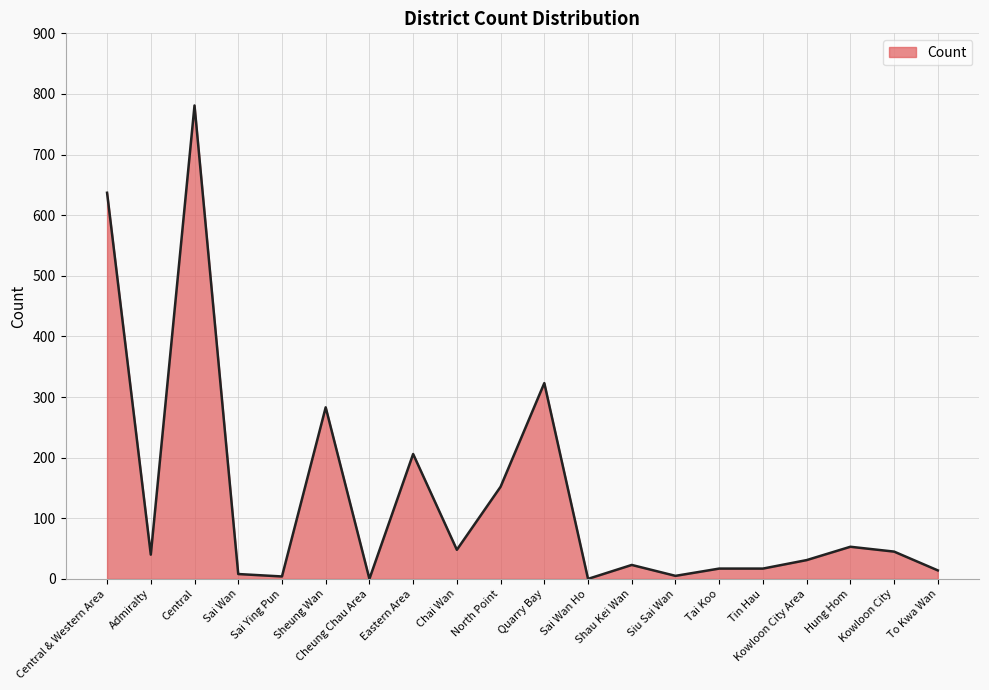

True or false: the data shows 217 at North Point.

False